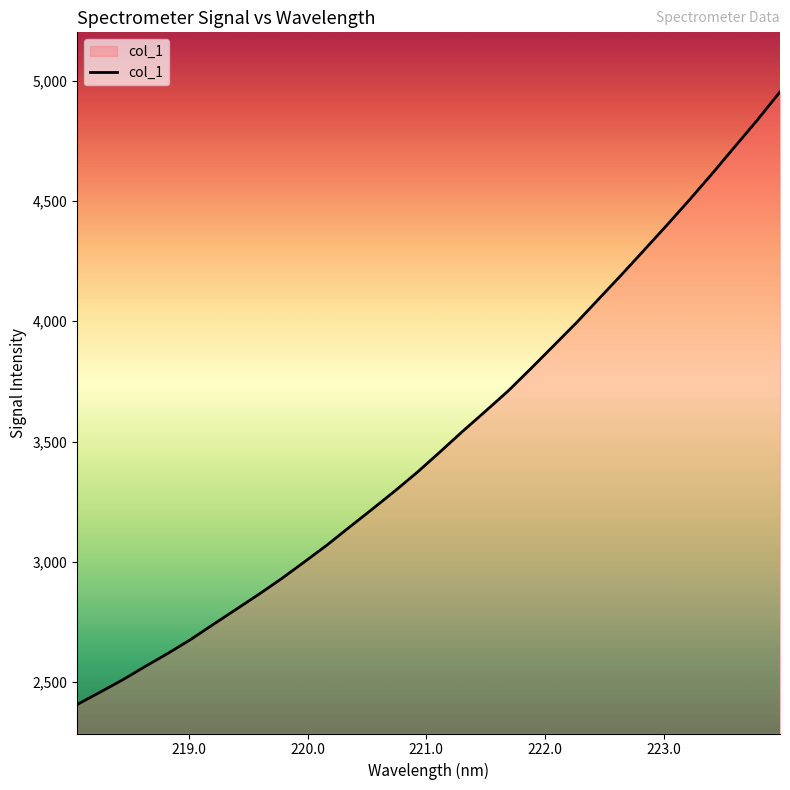

What is the smallest value displayed?

2407.2